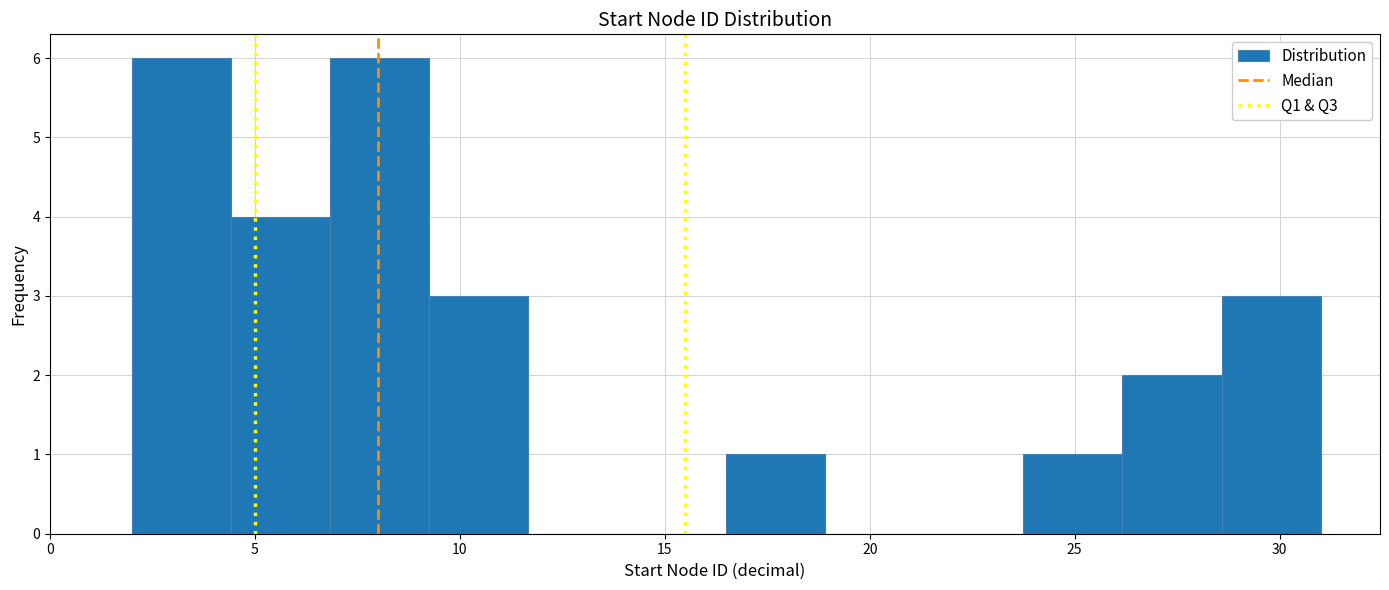

Reading left to right, list every bar in this chart as the range it spans on the x-axis followed by its height. Neither the bar edges nor the heights are printed on the chart, so give them approximately, as read against the axes.

2.0 to 4.5: 6
4.5 to 7.0: 4
7.0 to 9.5: 6
9.5 to 11.5: 3
11.5 to 14.0: 0
14.0 to 16.5: 0
16.5 to 19.0: 1
19.0 to 21.5: 0
21.5 to 24.0: 0
24.0 to 26.0: 1
26.0 to 28.5: 2
28.5 to 31.0: 3